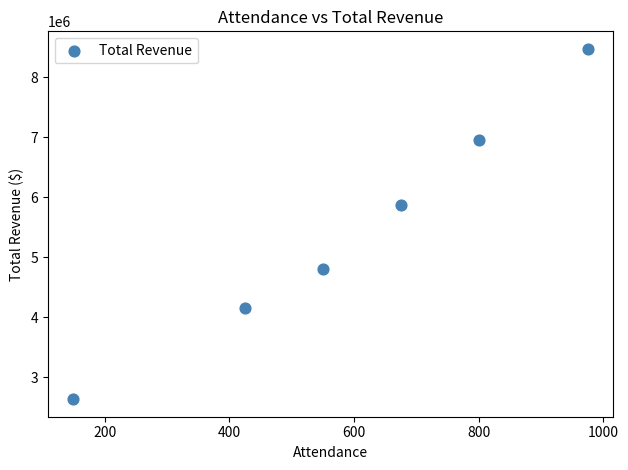

What Y value in the scatter plot is closest to 5550682?

5863252.5